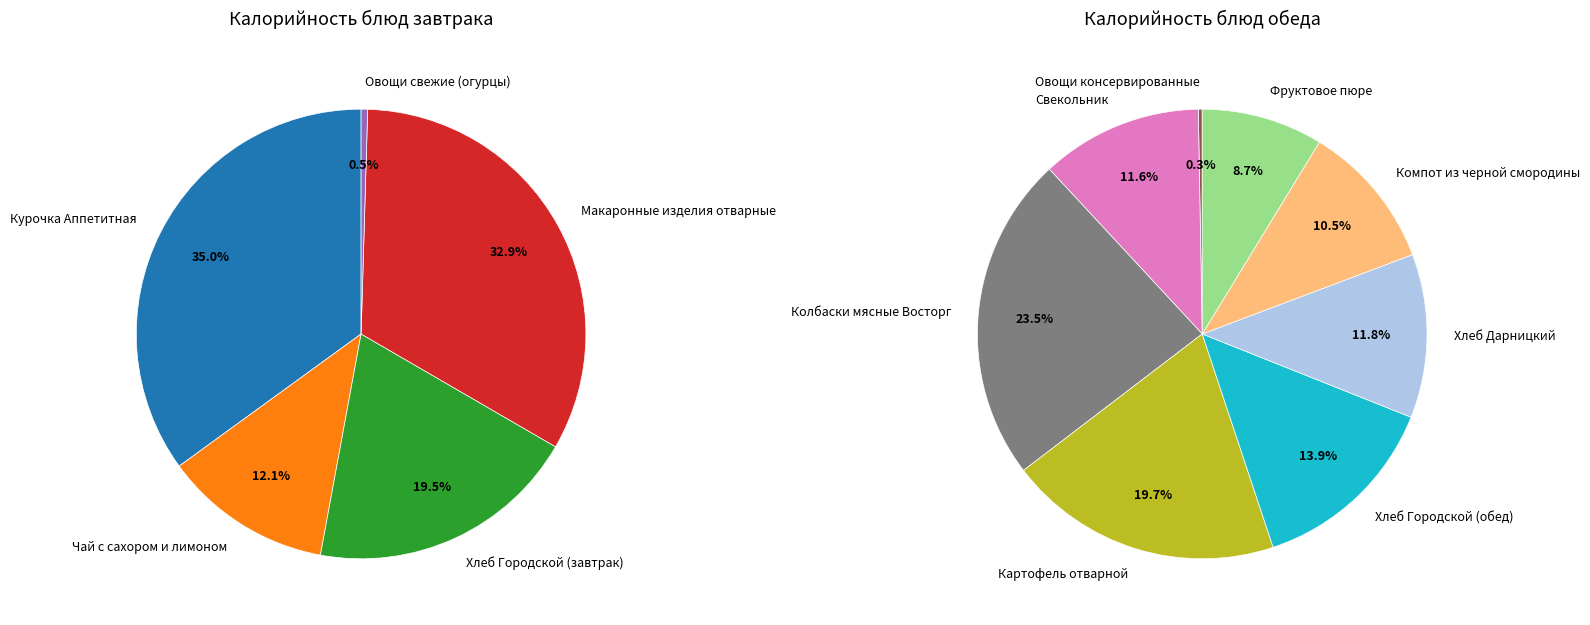

What is the change in value from Колбаски мясные Восторг to Фруктовое пюре?

-106.4